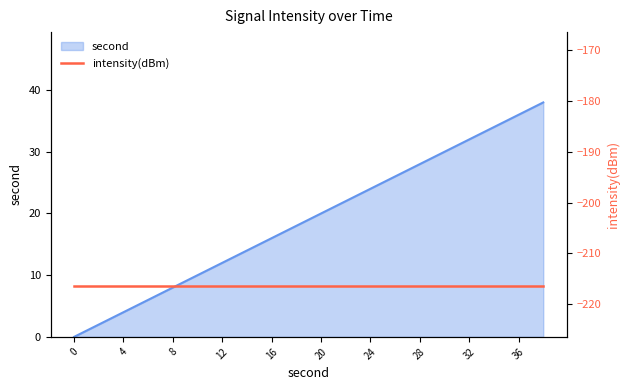

Reading left to right, what are all the values shown in this chart?

0	2	4	6	8	10	12	14	16	18	20	22	24	26	28	30	32	34	36	38